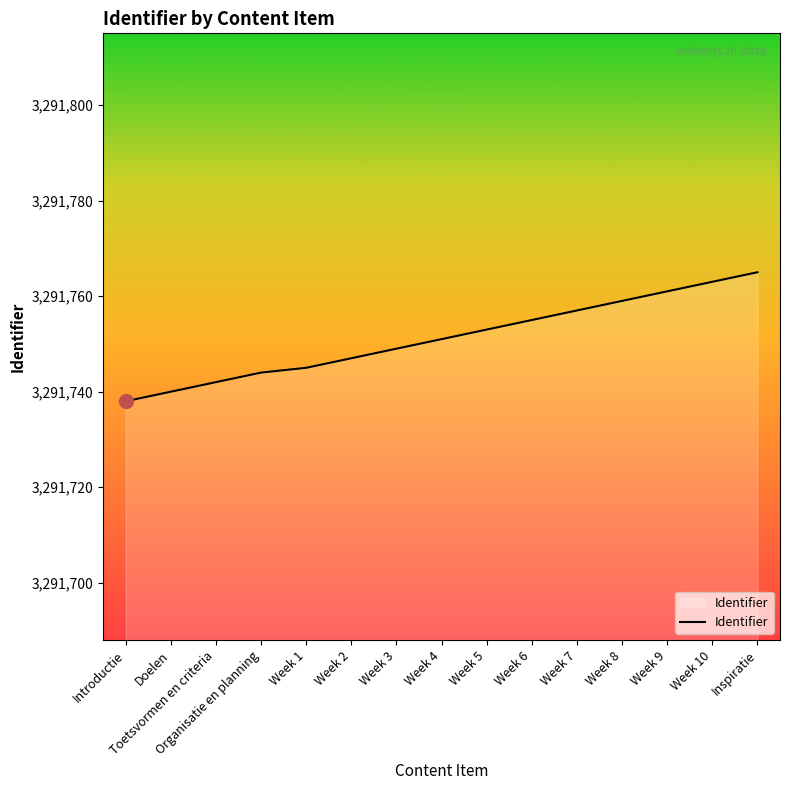

Does the chart have visible grid lines?

No